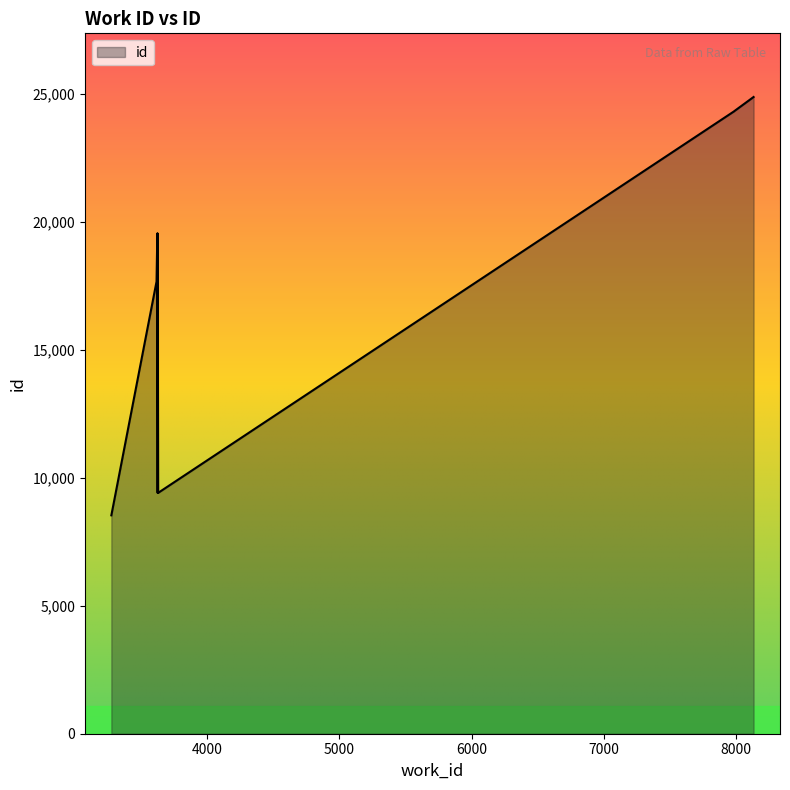

What is the smallest value displayed?

8536